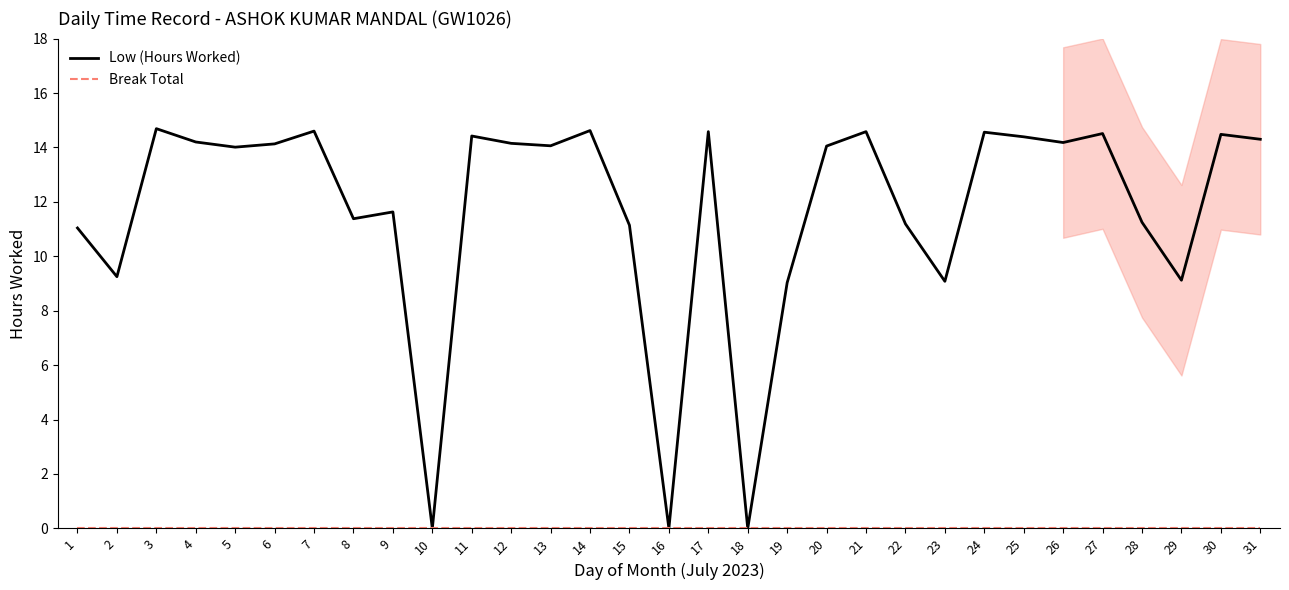

How many positive values does the Low (Hours Worked) series have?

28